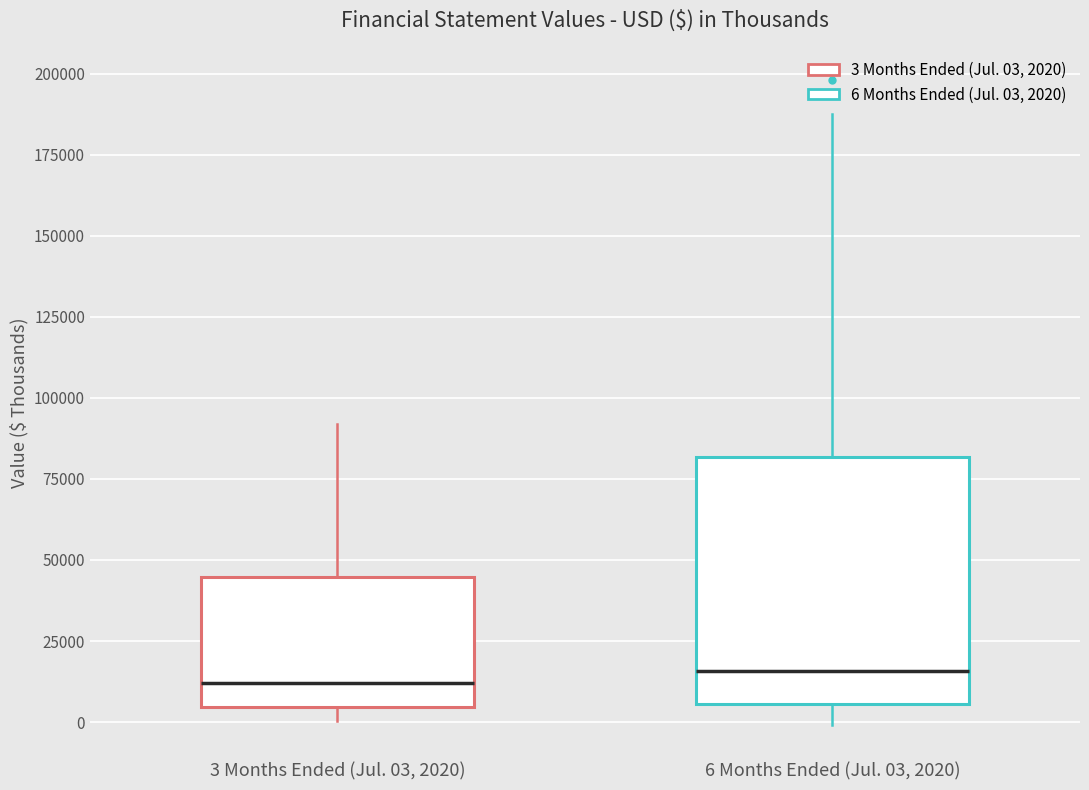

Comparing the boxes themselves (not the whiskers), which one is the tallest?

6 Months Ended (Jul. 03, 2020)